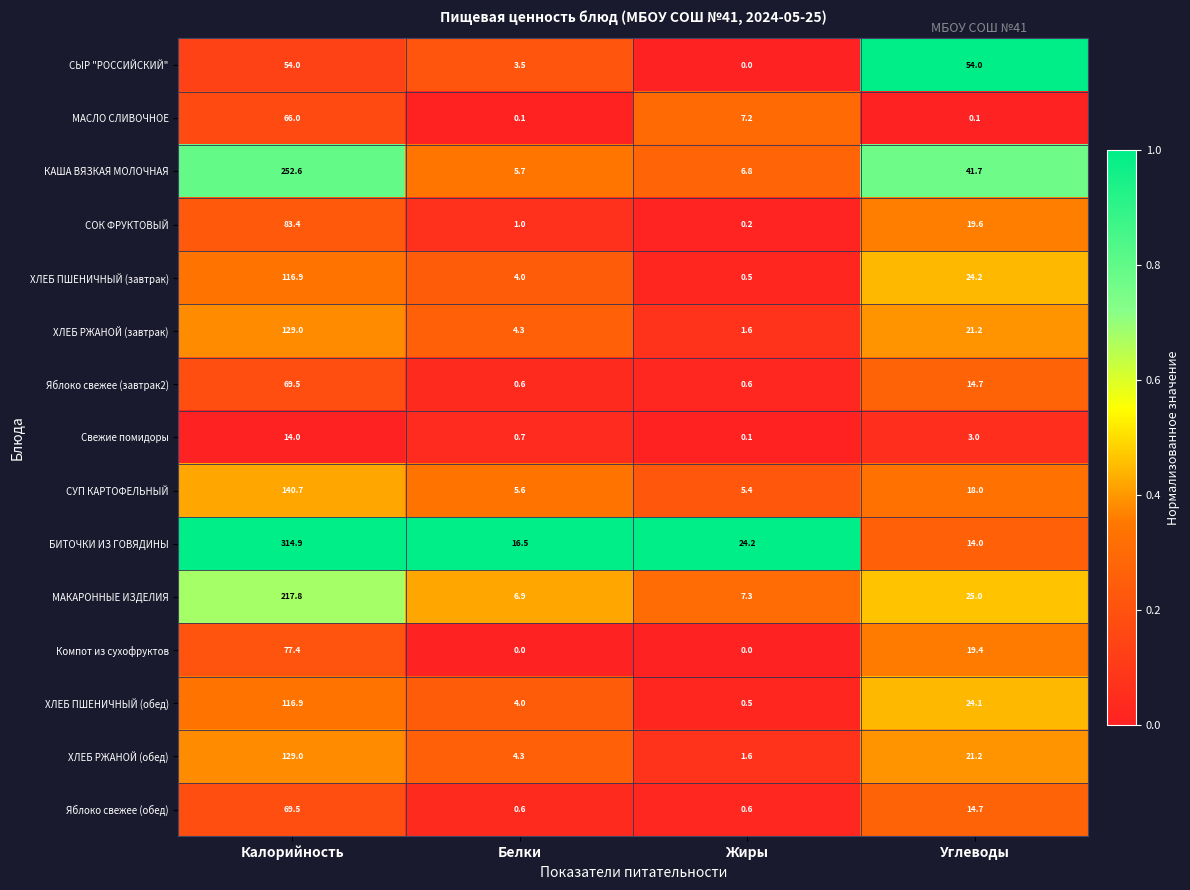

What is the difference between the МАКАРОННЫЕ ИЗДЕЛИЯ values at Жиры and Углеводы?

17.7